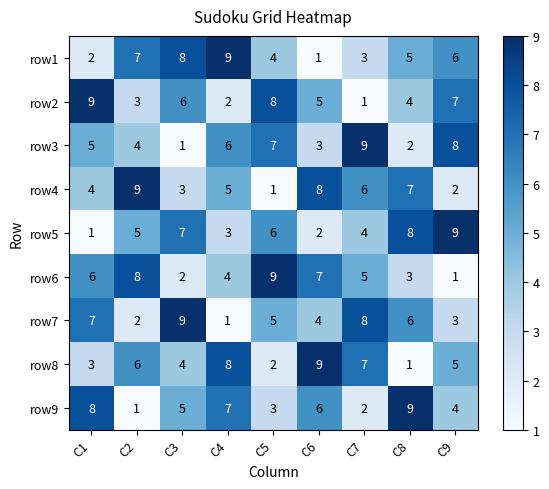

At which label does row5 reach its minimum?

C1